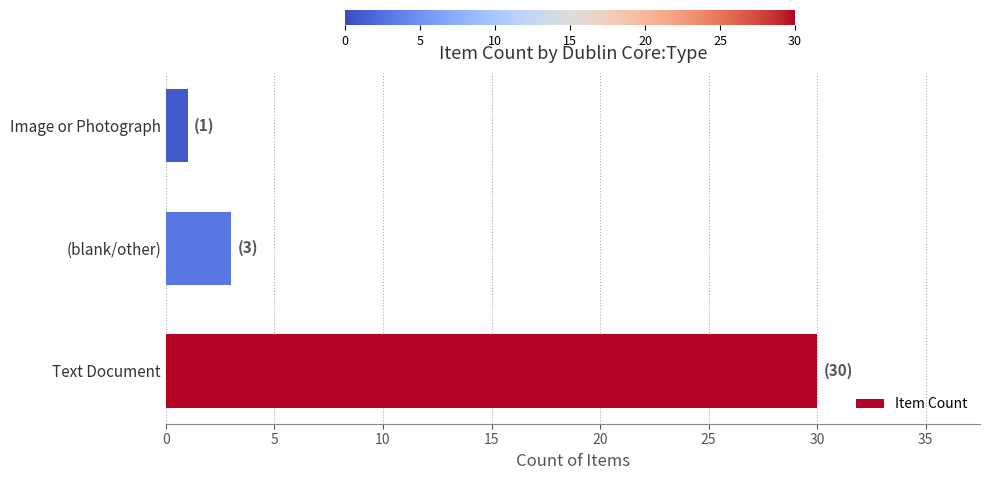

What is the difference between the maximum and minimum values?

29